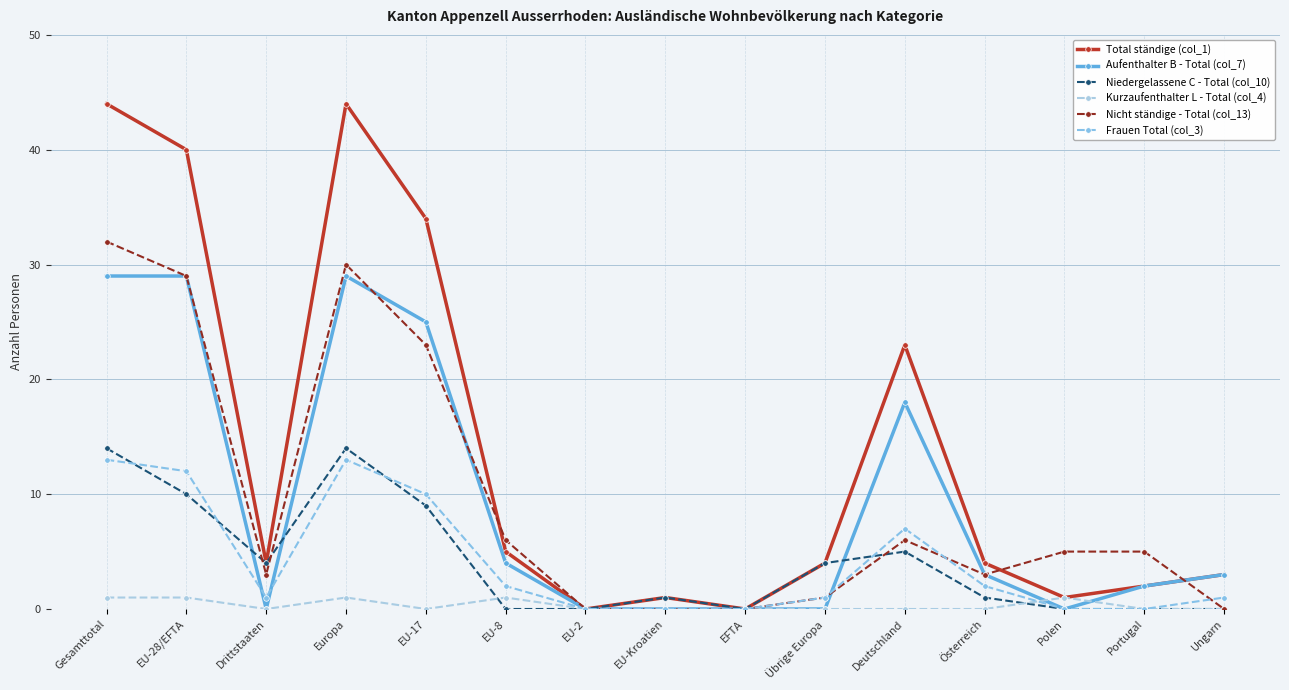

Reading right to left, what are all the values shown in this chart?

Total ständige (col_1): 3	2	1	4	23	4	0	1	0	5	34	44	4	40	44
Aufenthalter B - Total (col_7): 3	2	0	3	18	0	0	0	0	4	25	29	0	29	29
Niedergelassene C - Total (col_10): 0	0	0	1	5	4	0	1	0	0	9	14	4	10	14
Kurzaufenthalter L - Total (col_4): 0	0	1	0	0	0	0	0	0	1	0	1	0	1	1
Nicht ständige - Total (col_13): 0	5	5	3	6	1	0	0	0	6	23	30	3	29	32
Frauen Total (col_3): 1	0	0	2	7	1	0	0	0	2	10	13	1	12	13